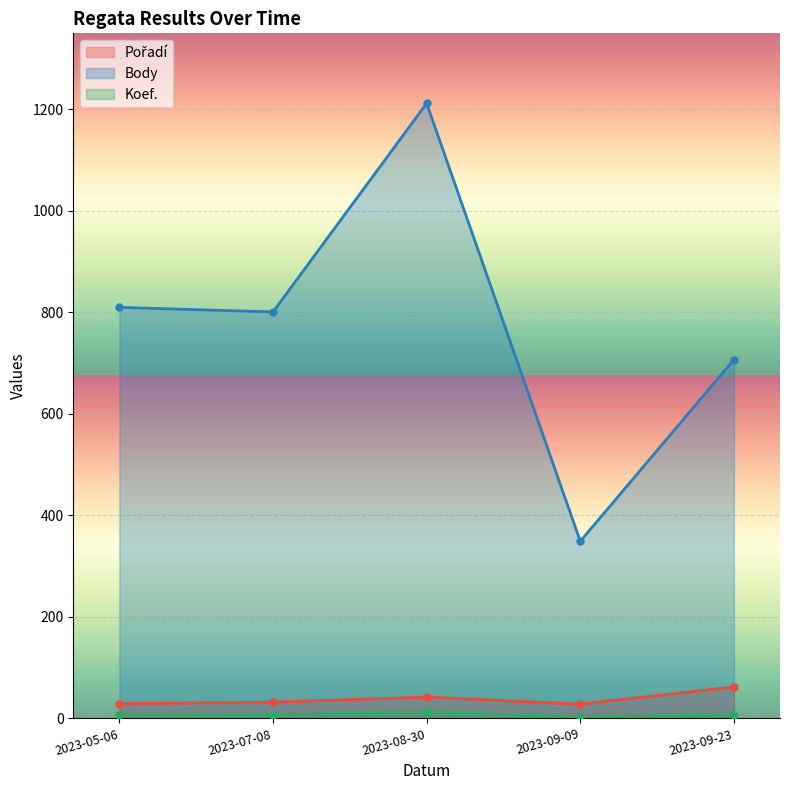

True or false: Body and Koef. intersect in this chart.

False